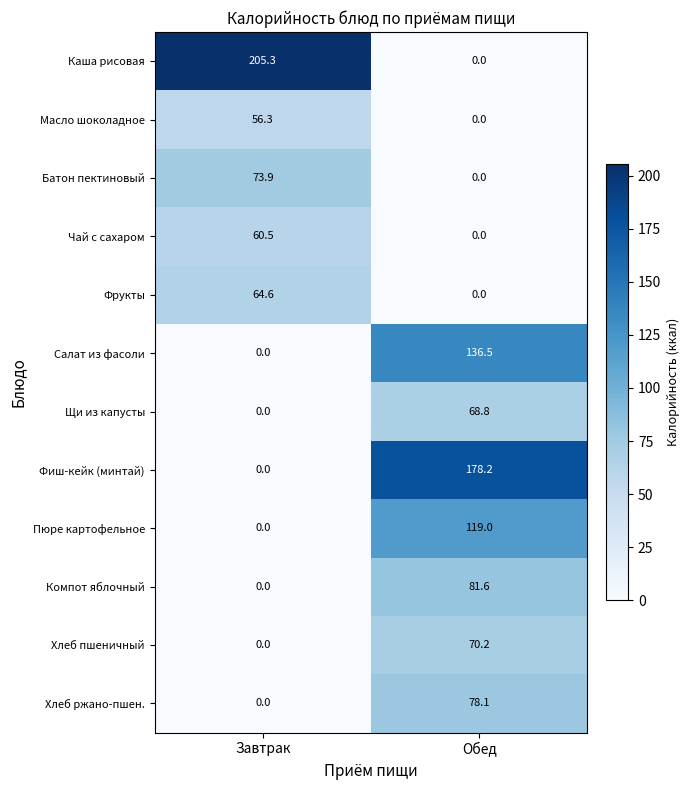

The value of Фиш-кейк (минтай) at Завтрак is 92.2. True or false?

False